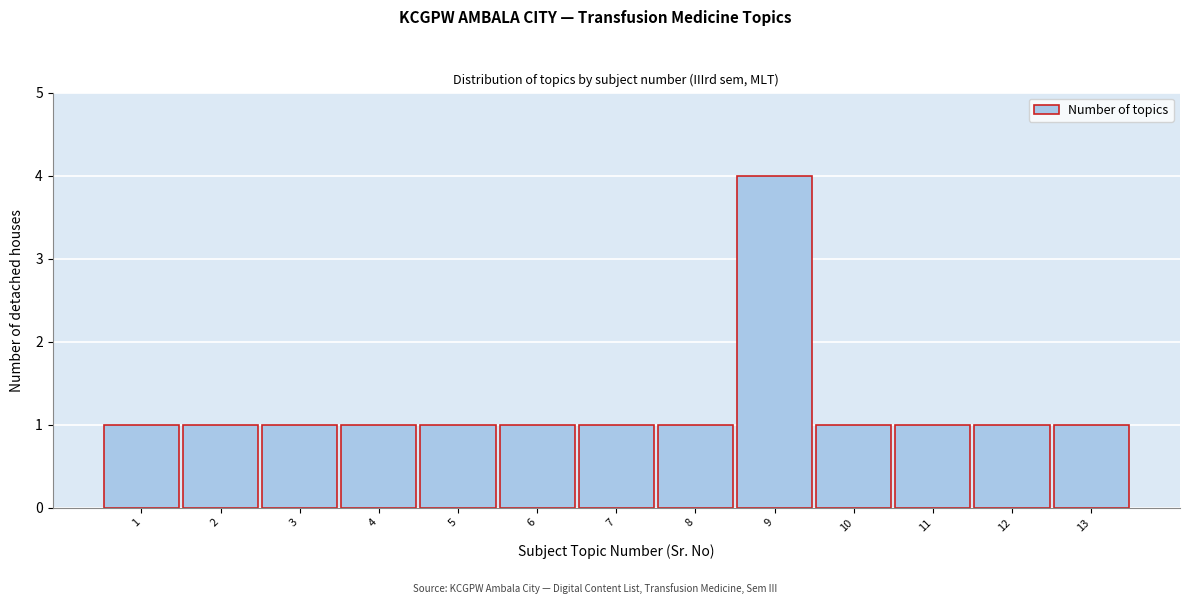

Reading left to right, list all the values displayed in this chart.

1	1	1	1	1	1	1	1	4	1	1	1	1